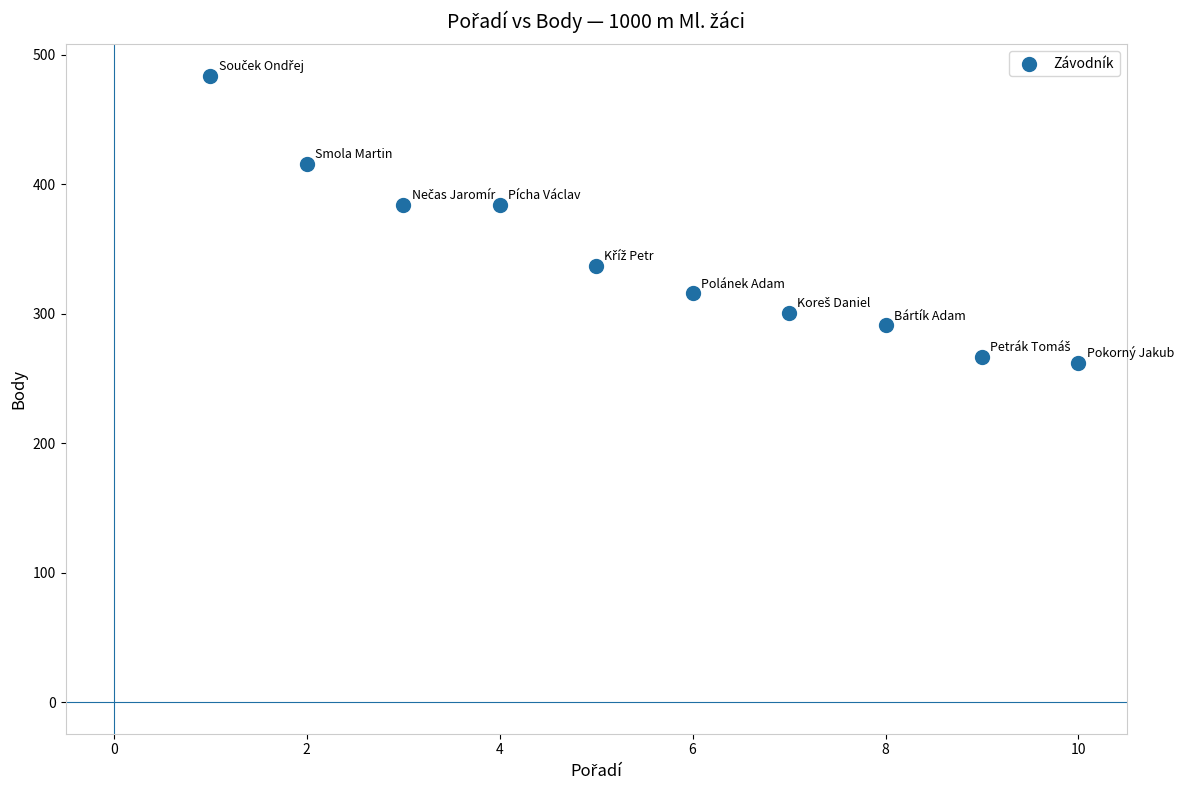

What is the average X value?

6